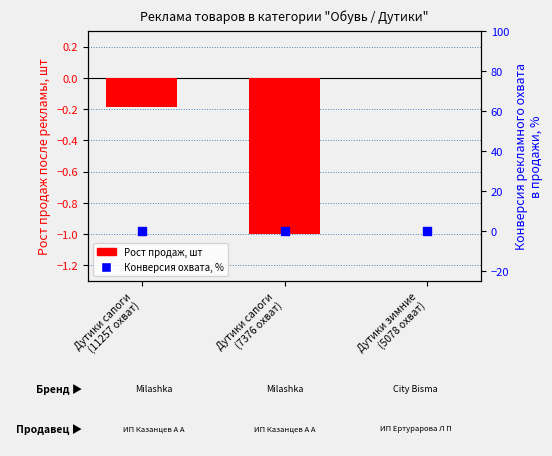

Which series contains the highest Y value?

Рост продаж, шт